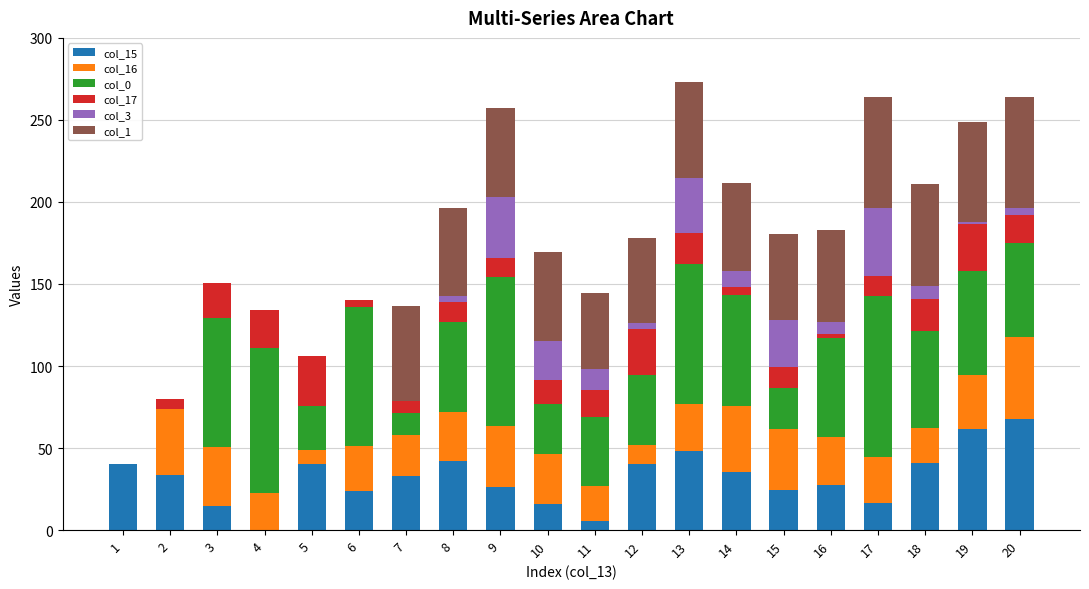

At how many categories does at least one series exceed 12?

20